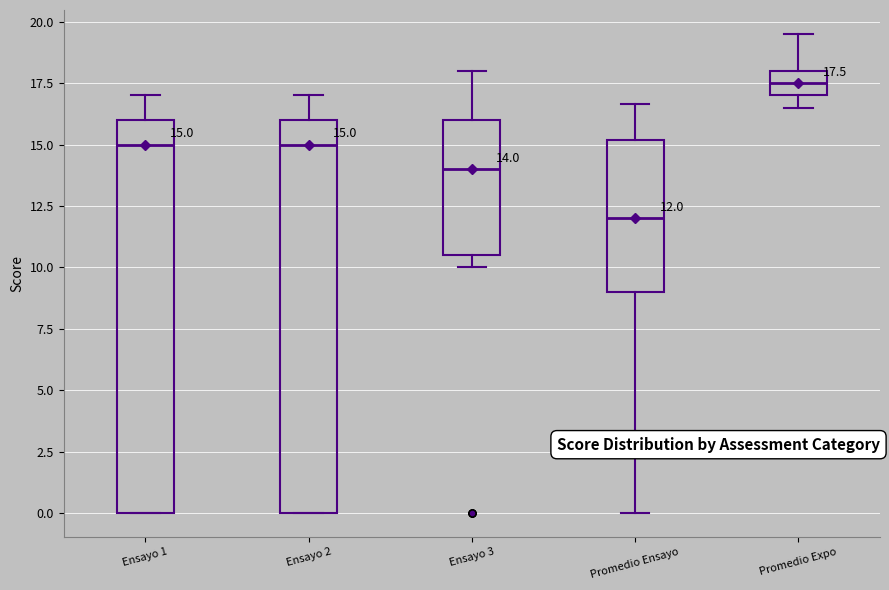

Which box's median line is the highest?

Promedio Expo